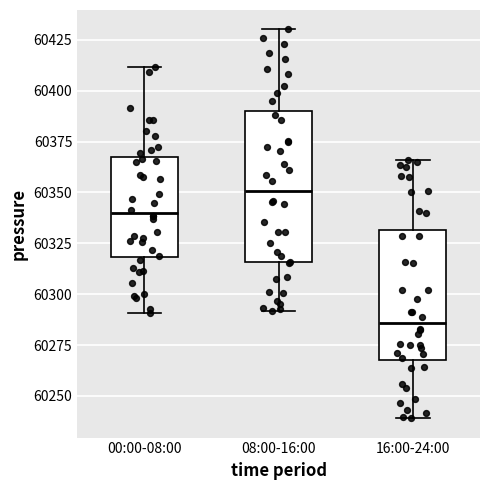

Where does the upper whisker of the box for 08:00-16:00 end on the y-axis? The values are not printed on the chart, so give them approximately, as read against the axis.

60430